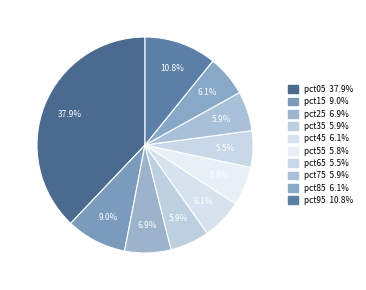

Is it true that pct35 is 6% of the pie?

True